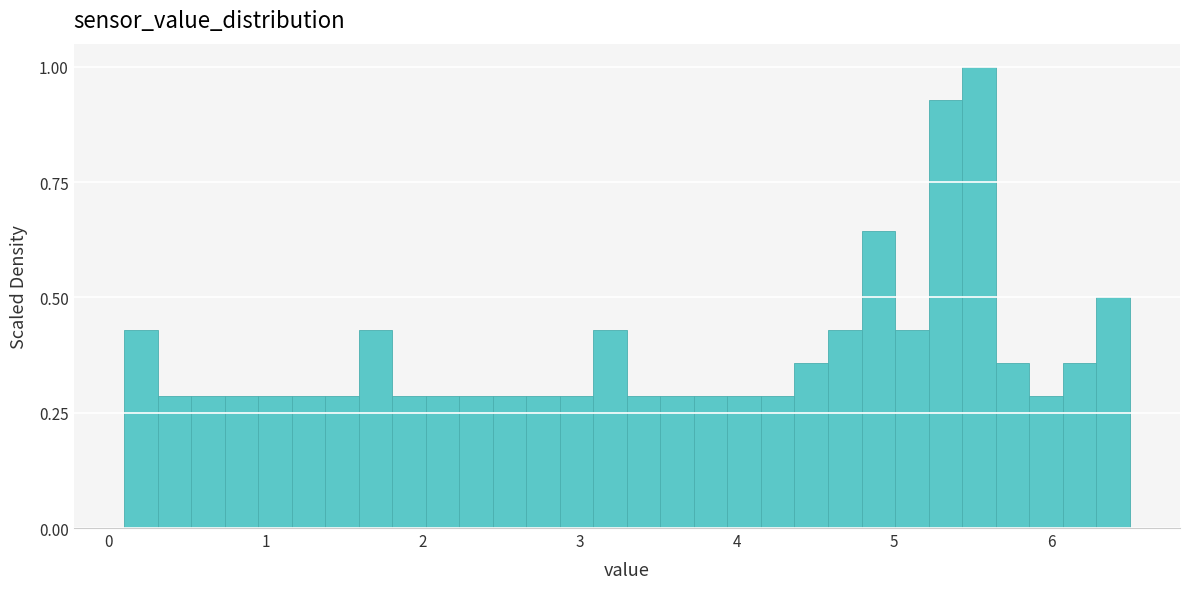

Around what value on the x-axis is the tallest bar? Give the approximate position of its centre, as read against the axis.

5.5